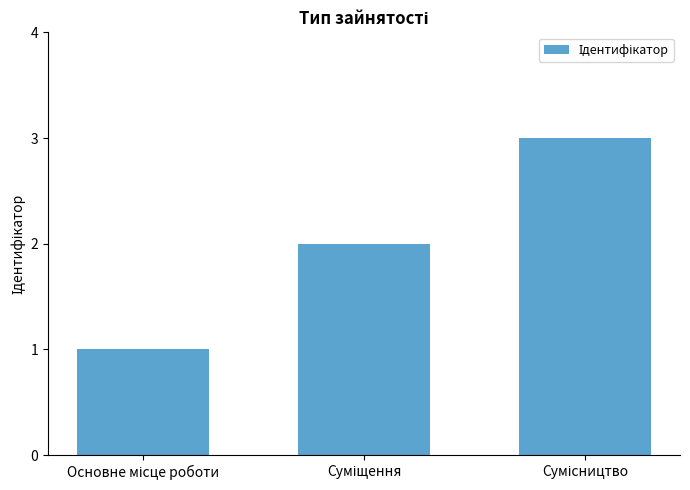

Reading left to right, extract all data points from this chart.

1	2	3